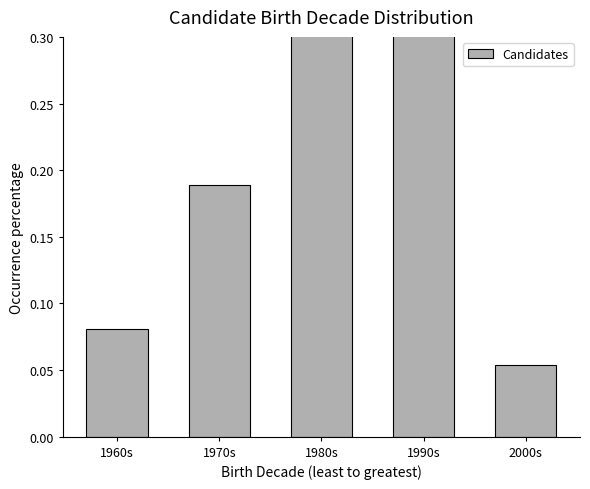

The chart shows a value of 0.5 at 1980s. True or false?

False